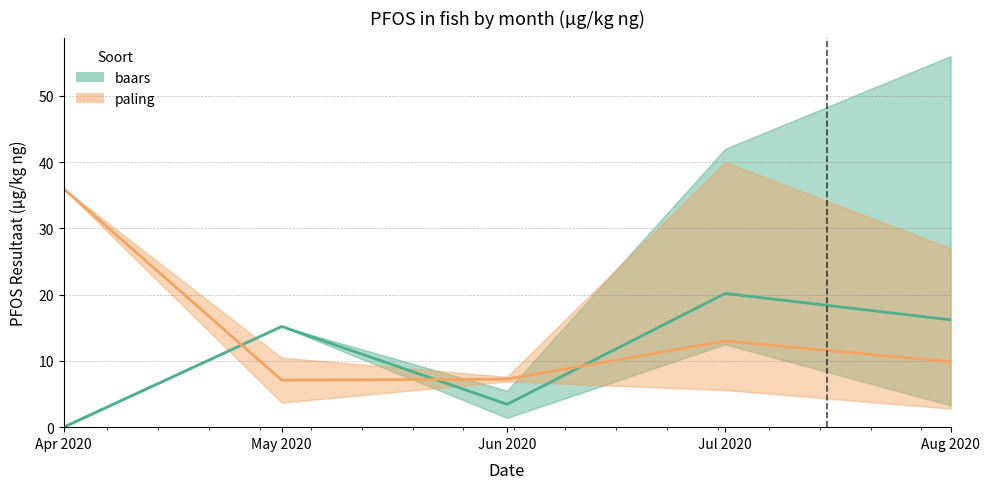

The value of paling at Apr 2020 is 36.0. True or false?

True